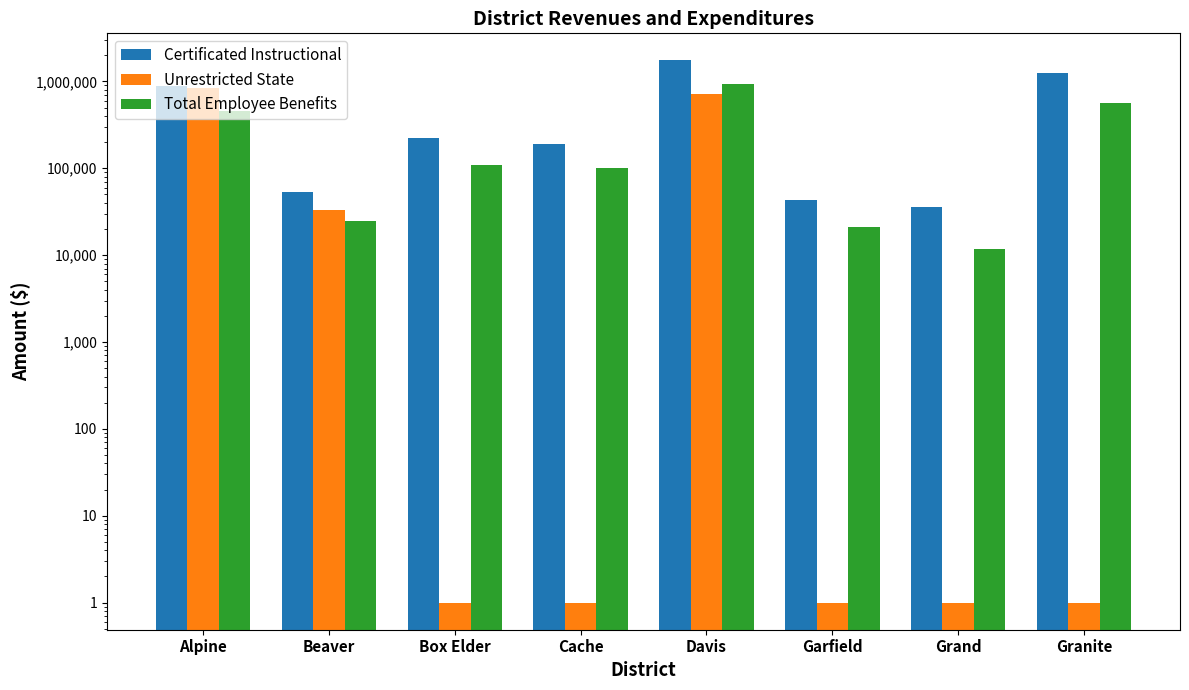

The value of Certificated Instructional at Garfield is 22530.4. True or false?

False